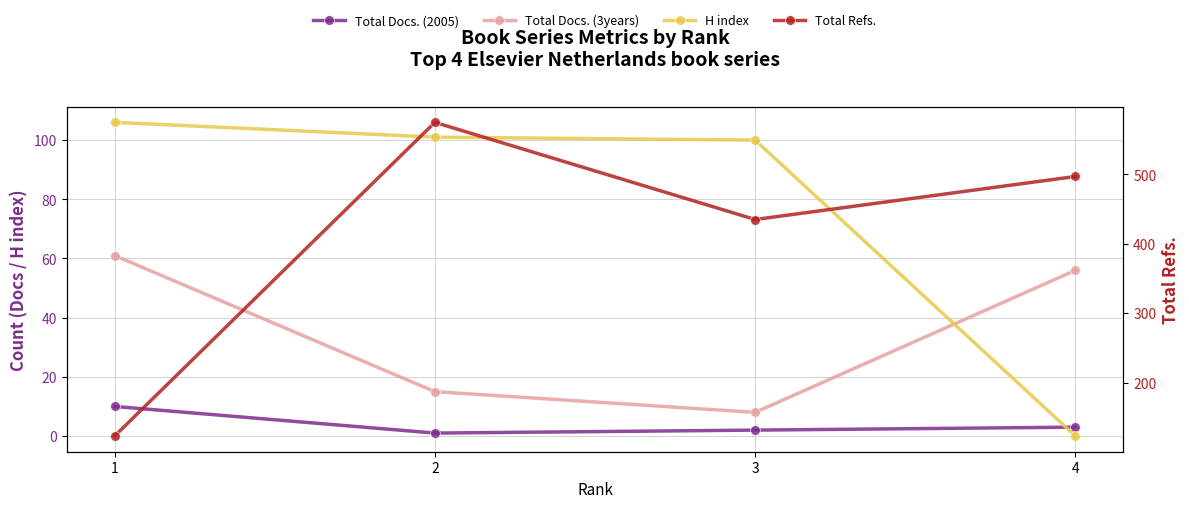

True or false: Total Docs. (2005) has a value of 2 at 4.

False